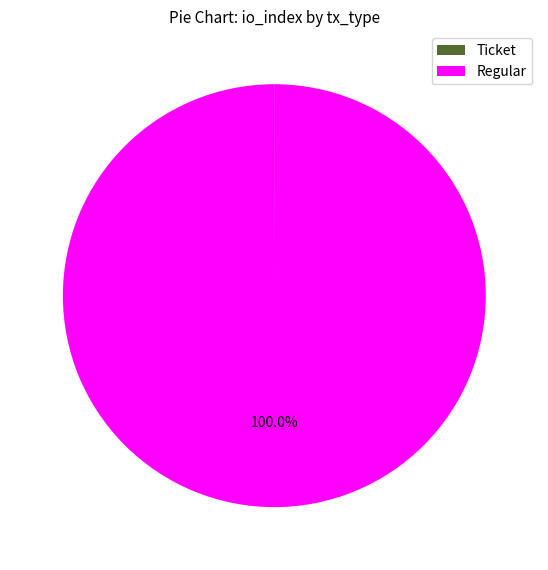

To the nearest percent, what portion does Regular represent?

100%